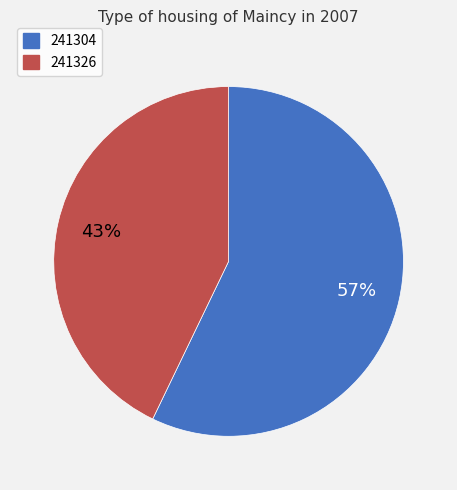

To the nearest percent, what is the average slice percentage?

50%